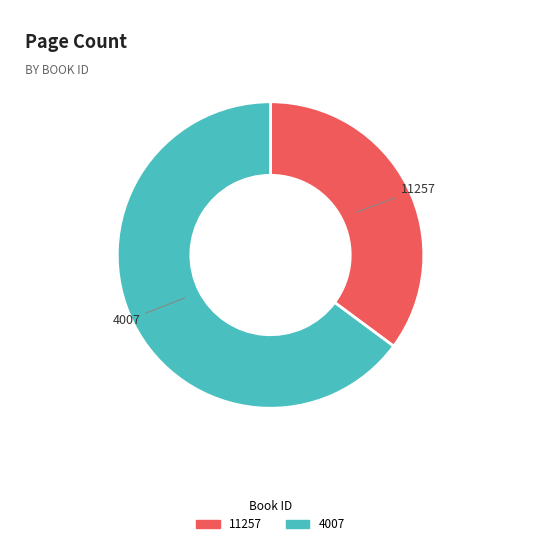

True or false: 4007 accounts for 65% of the total.

True